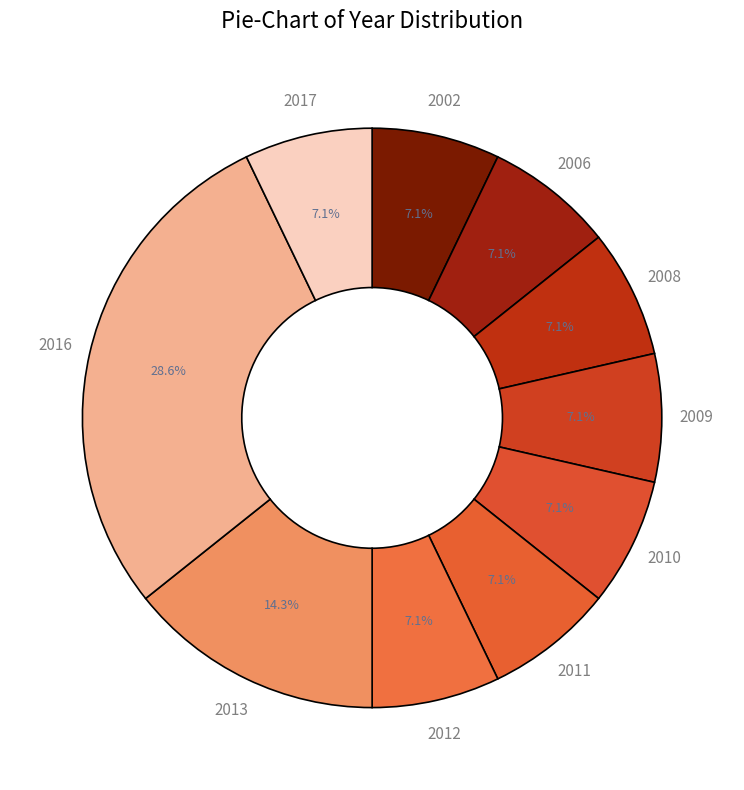

Is it true that 2016 is 14% of the pie?

False